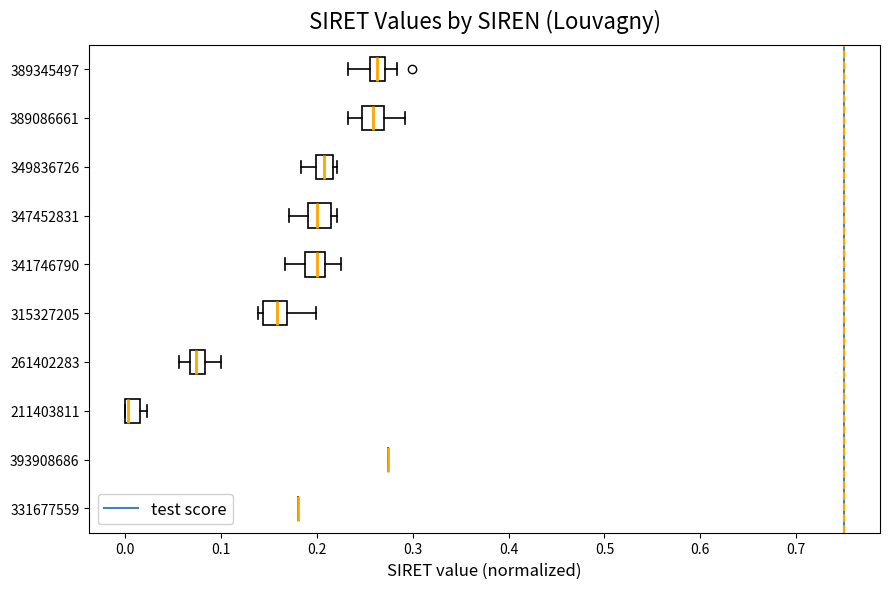

Reading bottom to top, read every box against the x-axis: the position of its median line, the range the box covers, and the ends of its whiskers. The values are not printed on the chart, so give them approximately, as read against the axis.

331677559: box collapsed to a line at 0.18, whiskers 0.18 to 0.18
393908686: box collapsed to a line at 0.27, whiskers 0.27 to 0.27
211403811: median 0.00 (drawn on the box's left edge), box 0.00 to 0.02, whiskers 0.00 to 0.02 (just right of the box's right edge)
261402283: median 0.07 (inside the box), box 0.07 to 0.08, whiskers 0.06 to 0.10
315327205: median 0.16, box 0.14 to 0.17, whiskers 0.14 (just left of the box's left edge) to 0.20
341746790: median 0.20, box 0.19 to 0.21, whiskers 0.17 to 0.23
347452831: median 0.20, box 0.19 to 0.21, whiskers 0.17 to 0.22
349836726: median 0.21, box 0.20 to 0.22, whiskers 0.18 to 0.22 (just right of the box's right edge)
389086661: median 0.26, box 0.25 to 0.27, whiskers 0.23 to 0.29
389345497: median 0.26 (inside the box), box 0.26 to 0.27, whiskers 0.23 to 0.28